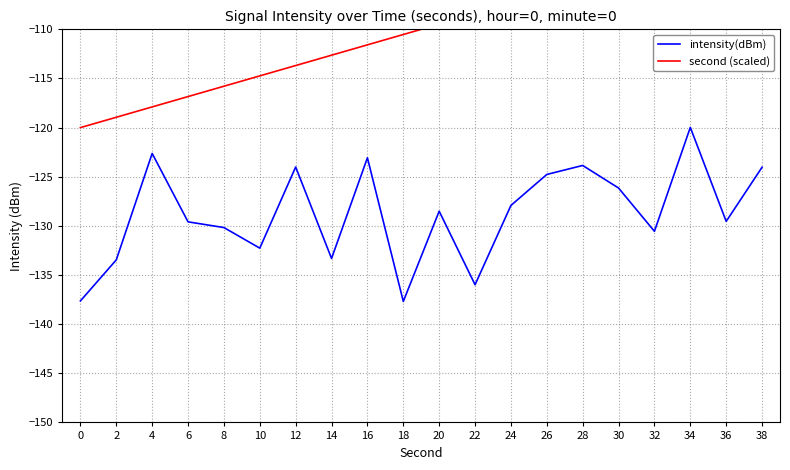

Count the number of data series in this chart.

2